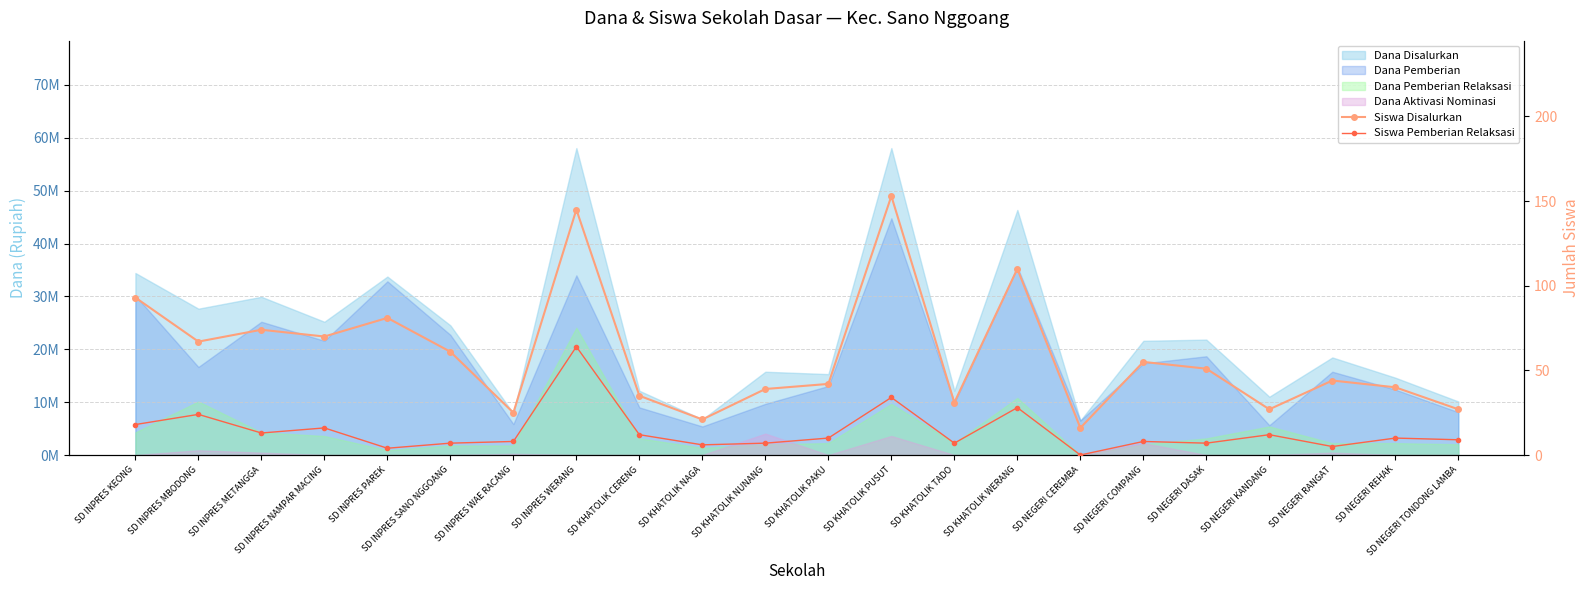

Which label corresponds to the smallest value in the chart?

SD NEGERI CEREMBA